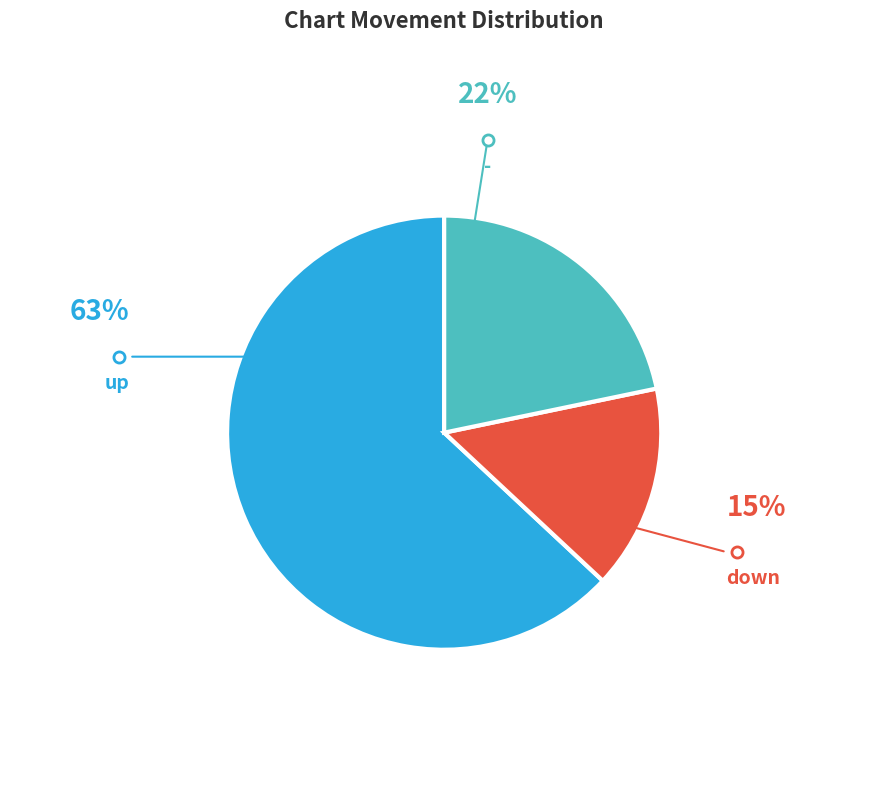

Is it true that up is 63% of the pie?

True